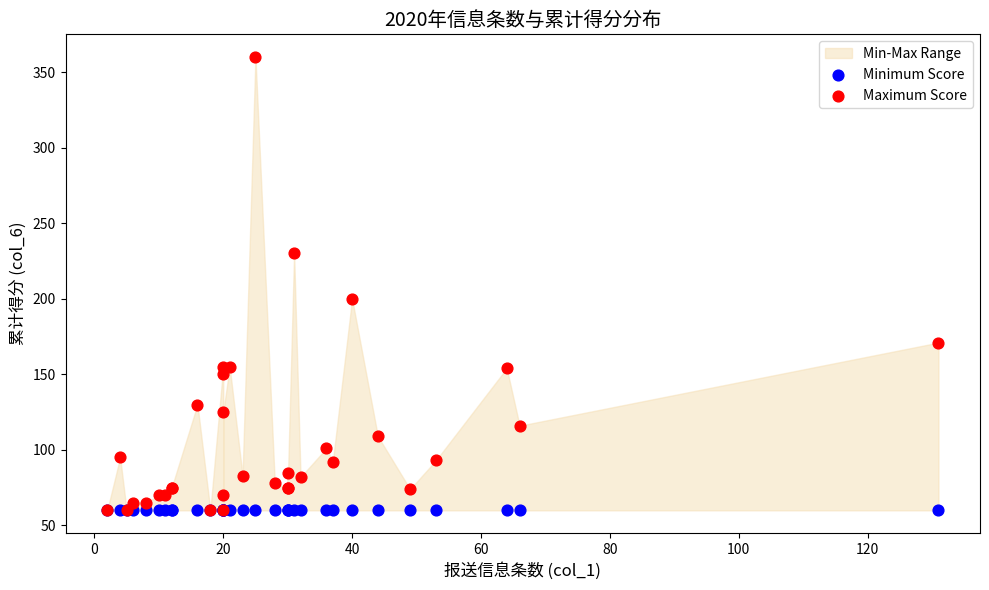

Across all series, what Y value is closest to 210?

200